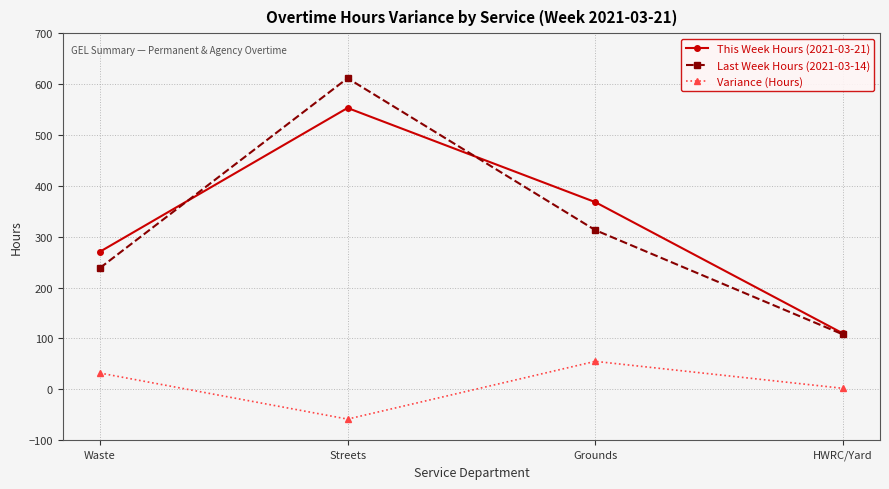

Reading left to right, extract all data points from this chart.

This Week Hours (2021-03-21): 270.5	553.0	368.0	110.0
Last Week Hours (2021-03-14): 238.5	611.5	313.0	108.0
Variance (Hours): 32.0	-58.5	55.0	2.0